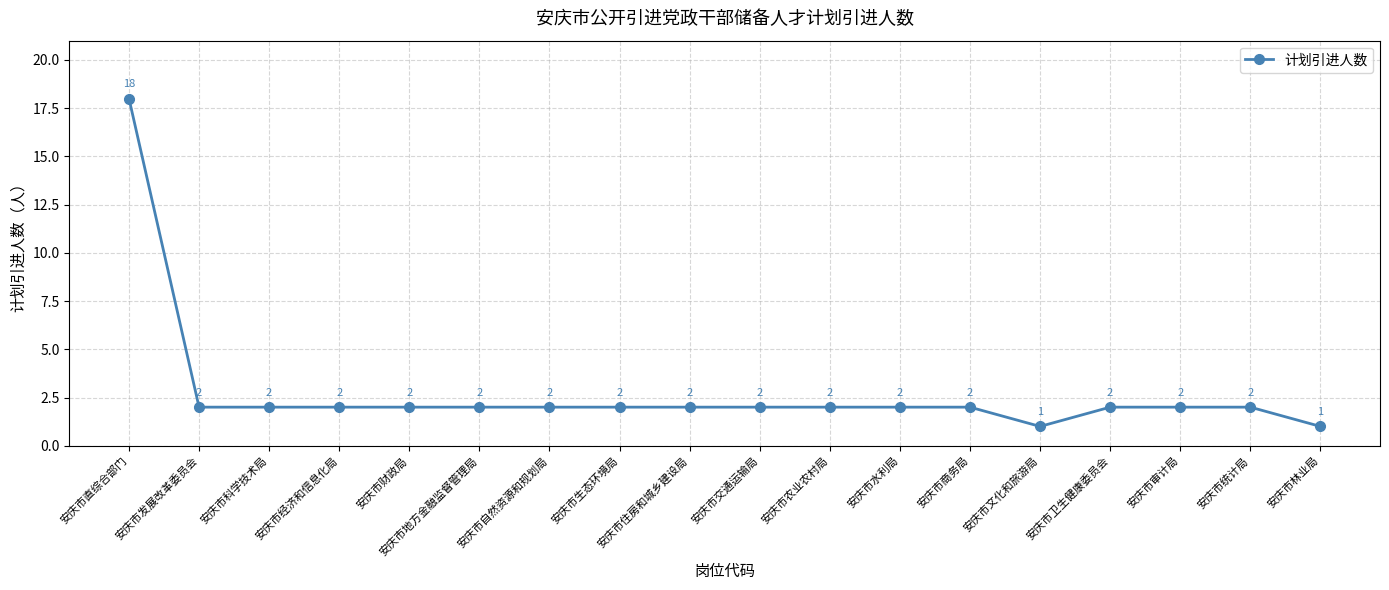

What position from the right is 安庆市住房和城乡建设局?

10